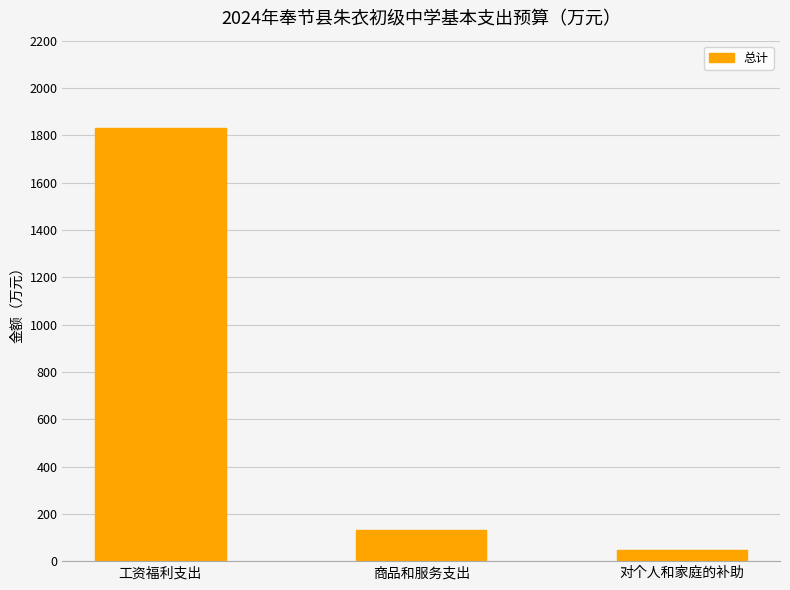

Where does the data first go above 130?

工资福利支出